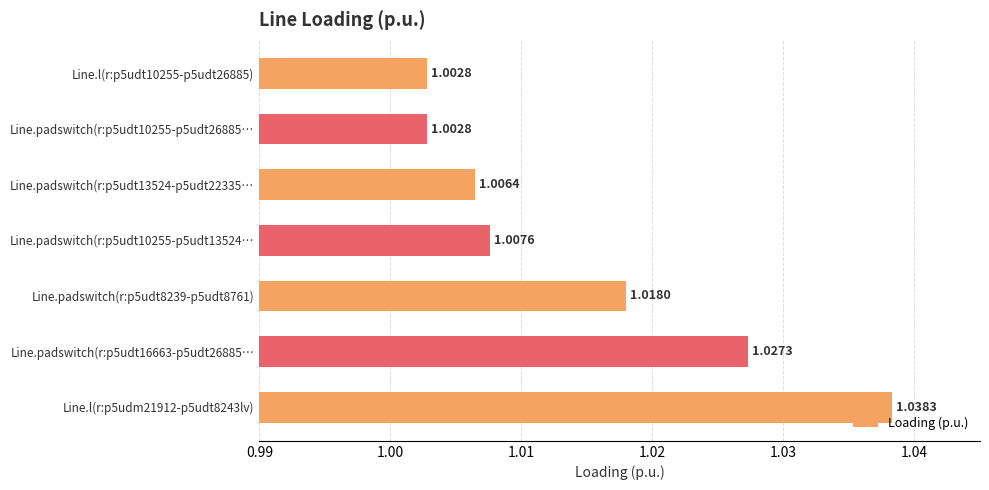

Which has a higher value, Line.padswitch(r:p5udt8239-p5udt8761) or Line.l(r:p5udm21912-p5udt8243lv)?

Line.l(r:p5udm21912-p5udt8243lv)